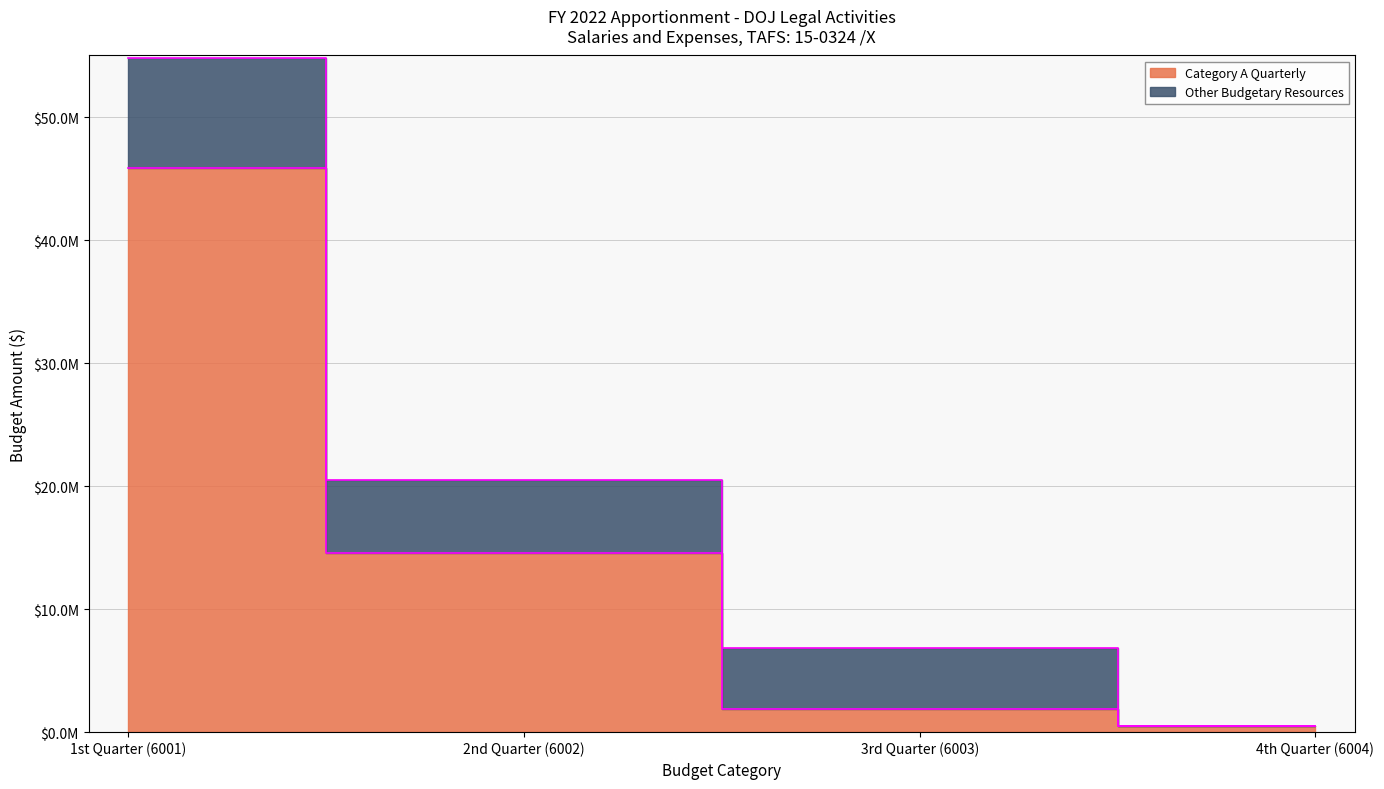

What value does the data have at 4th Quarter (6004)?

500000